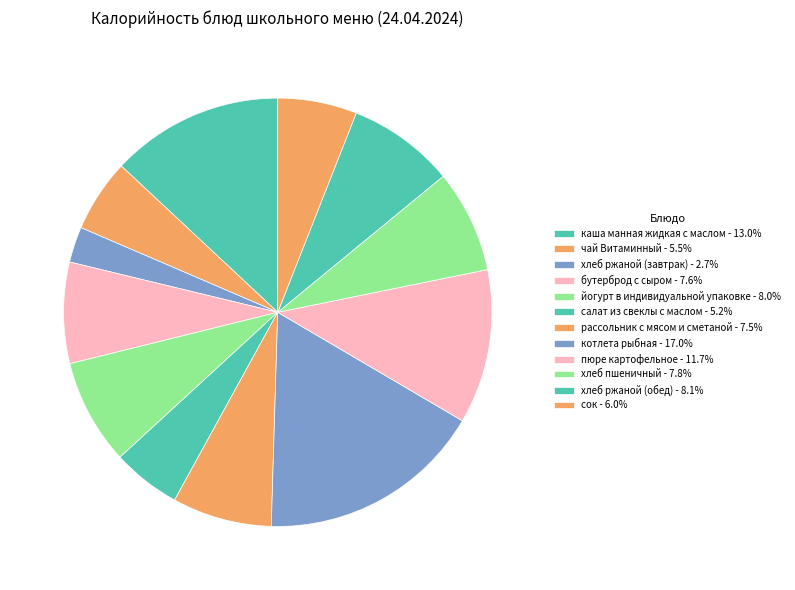

What is the smallest slice in the pie chart?

хлеб ржаной (завтрак)